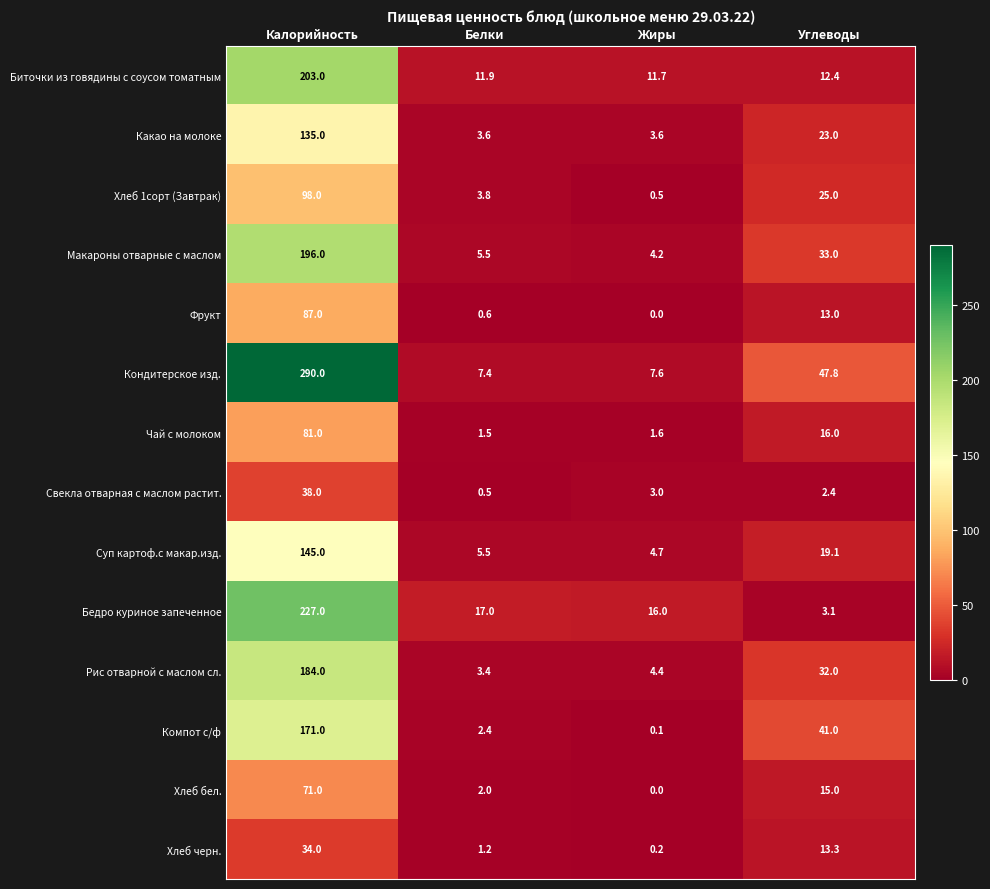

What is the difference between the Макароны отварные с маслом values at Калорийность and Углеводы?

163.0